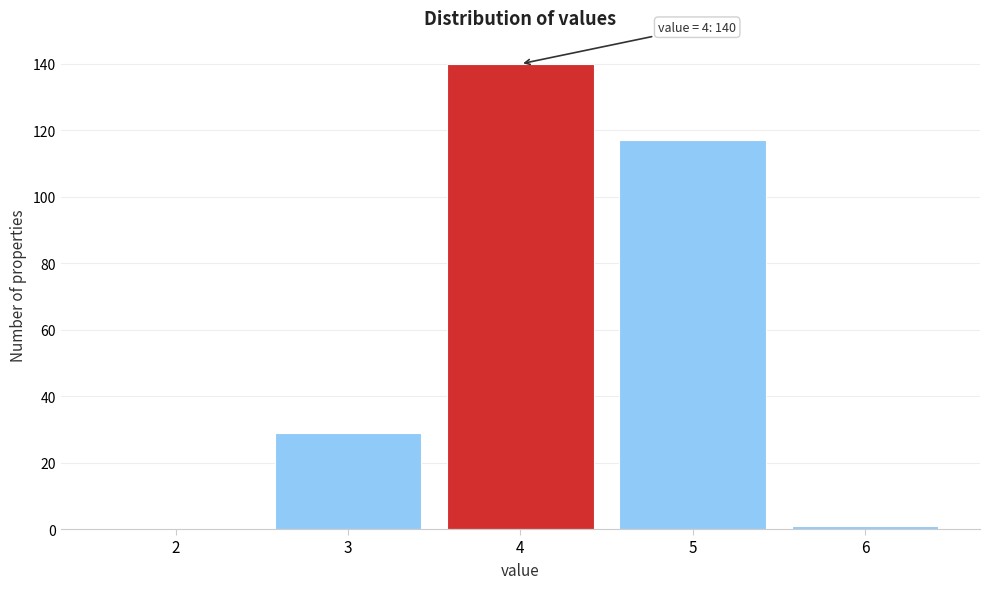

Which range on the x-axis has the tallest bar?

3.5 to 4.5